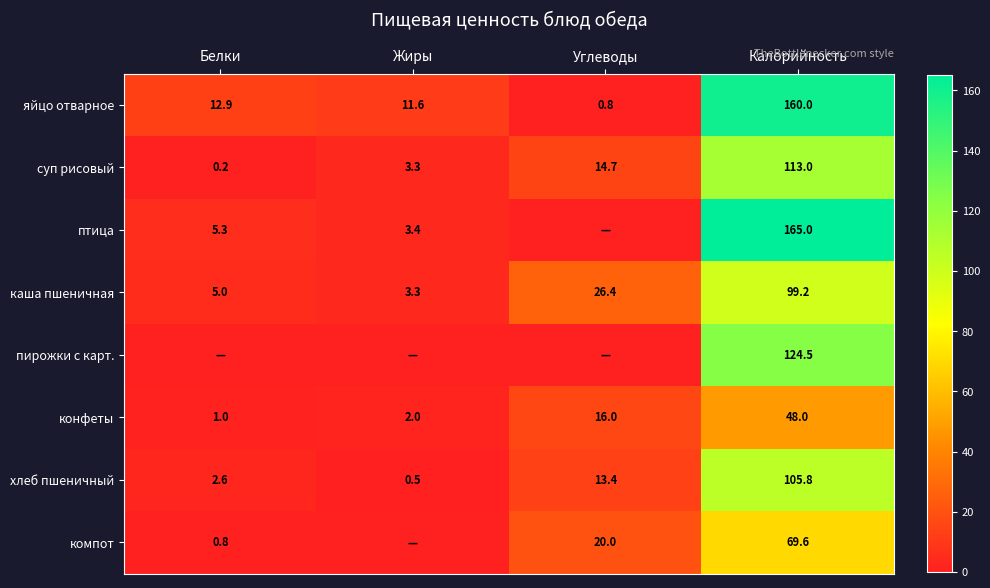

The пирожки с карт. series shows 73.0 at Калорийность. True or false?

False